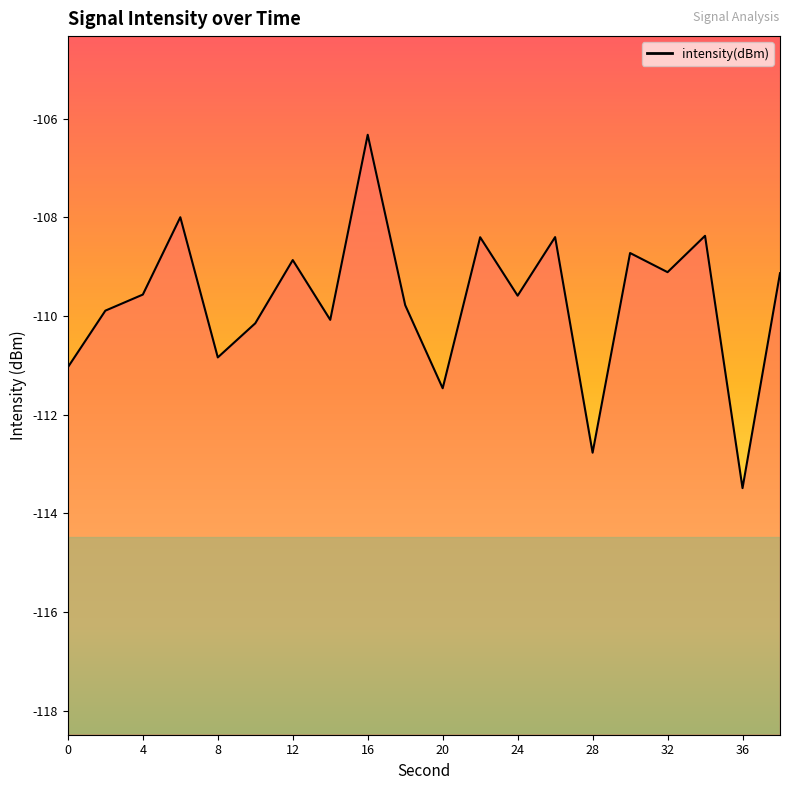

How many categories are shown in the chart?

20